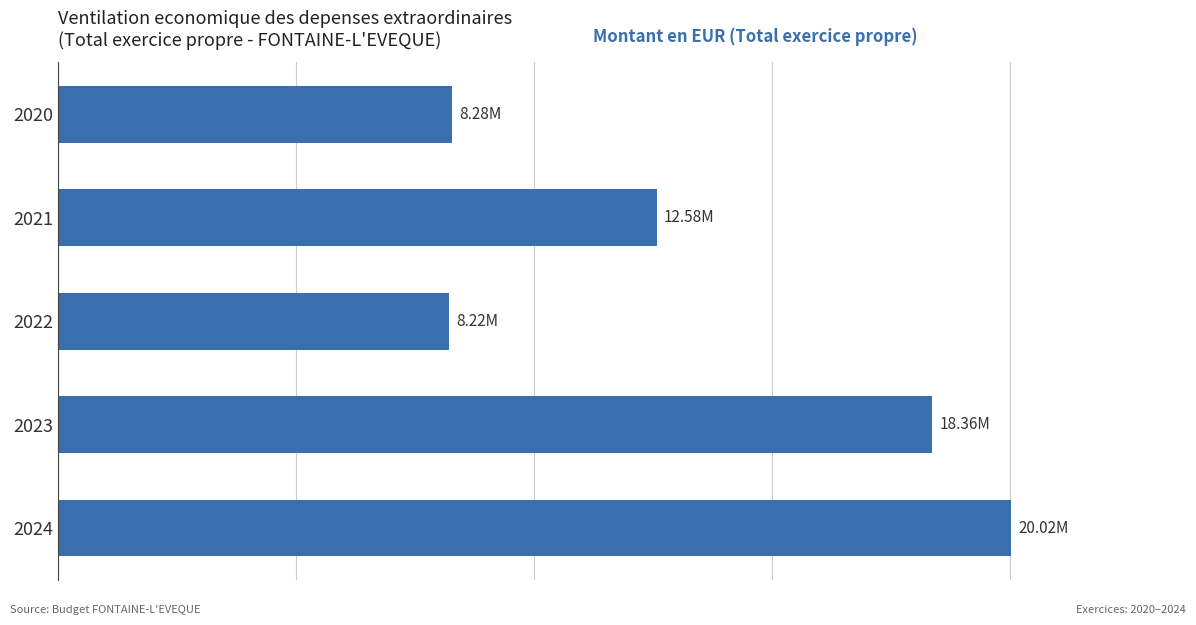

Are the bars horizontal?

Yes